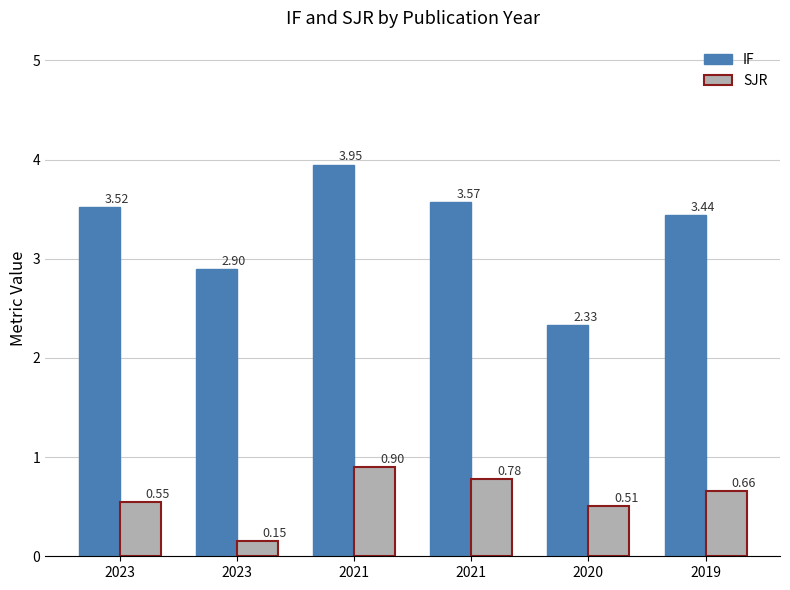

Rank the series at 2023 from lowest to highest value.

SJR, IF